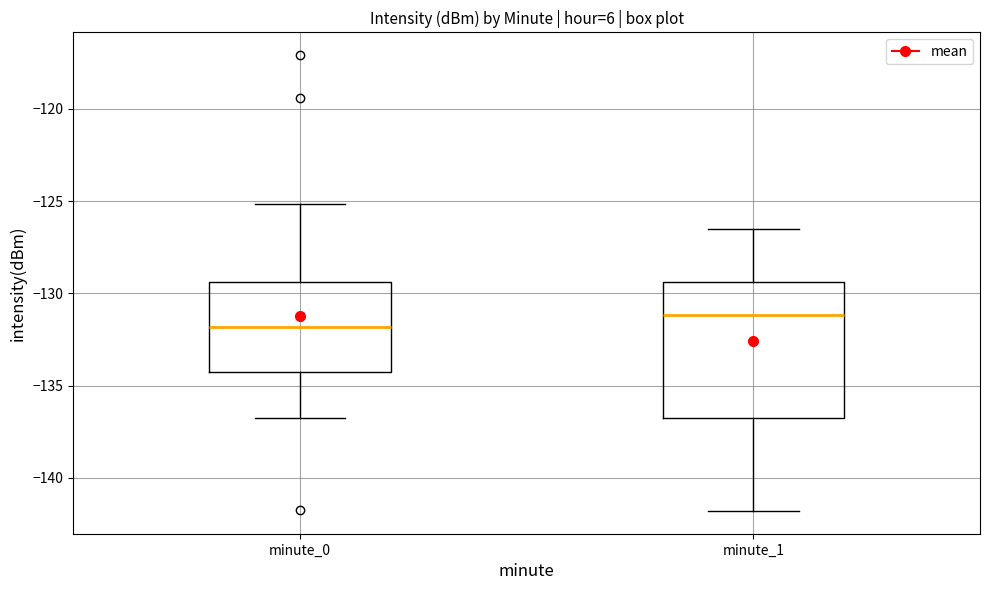

Where does the upper whisker of the box for minute_1 end on the y-axis? The values are not printed on the chart, so give them approximately, as read against the axis.

-126.5